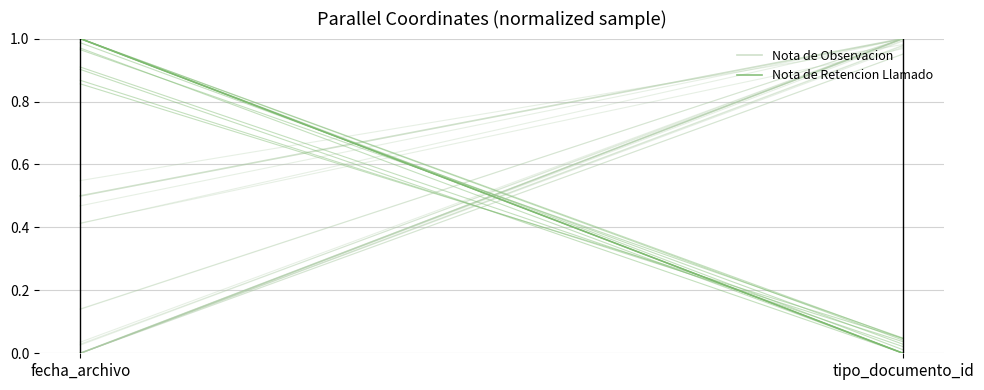

Which series has the widest spread of values?

Nota de Retencion Llamado